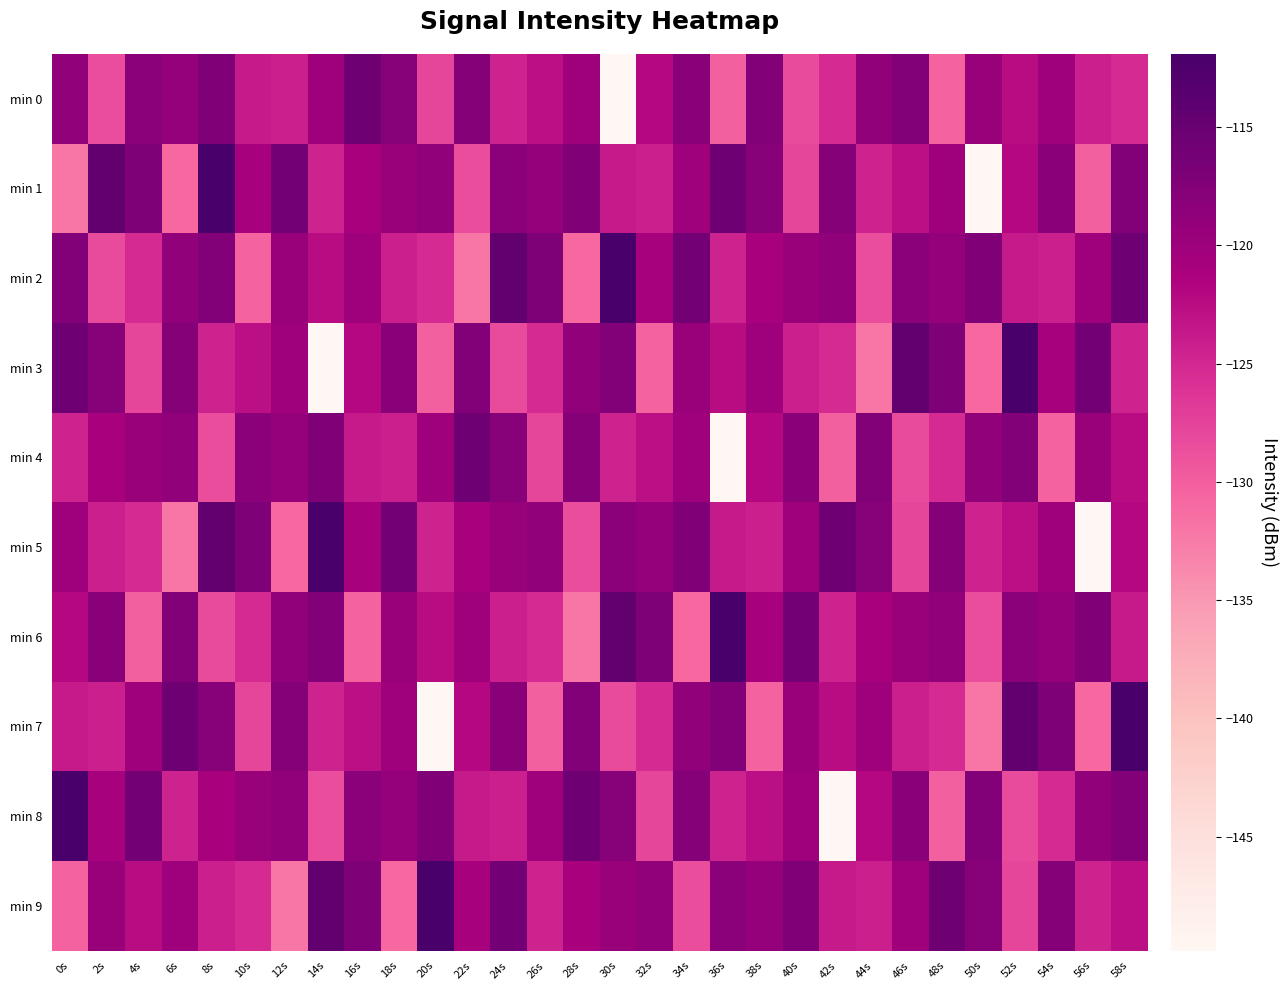

How many data points does each series have?

30